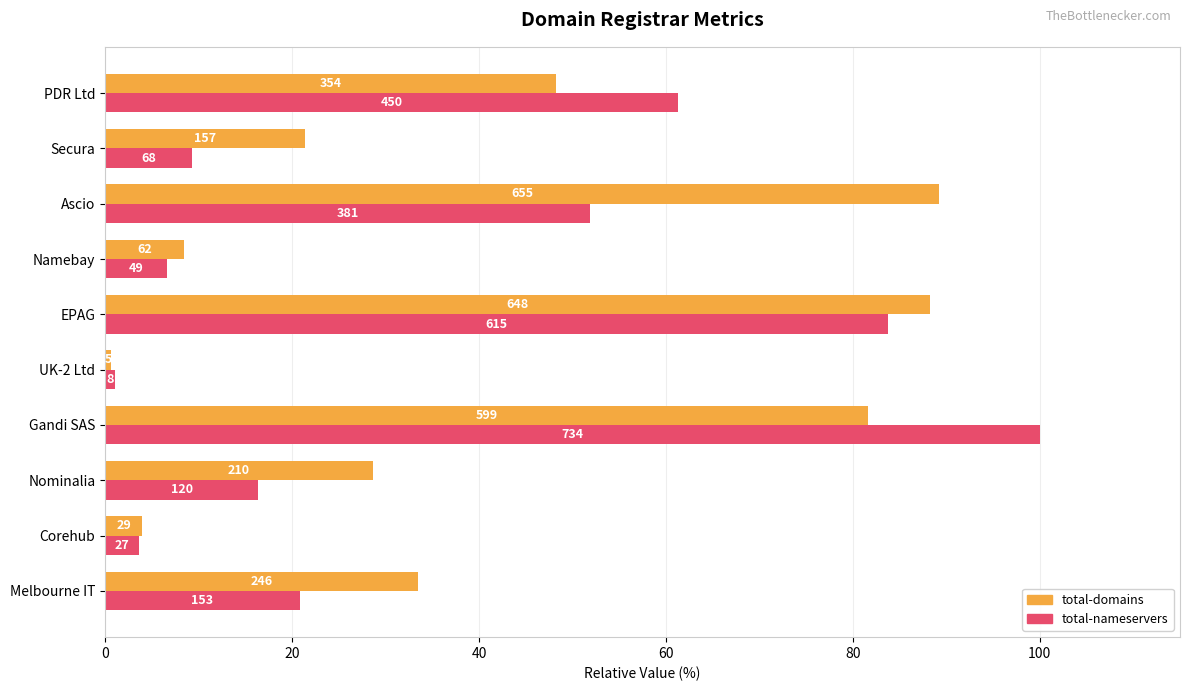

What are all the series names shown in the legend?

total-domains, total-nameservers